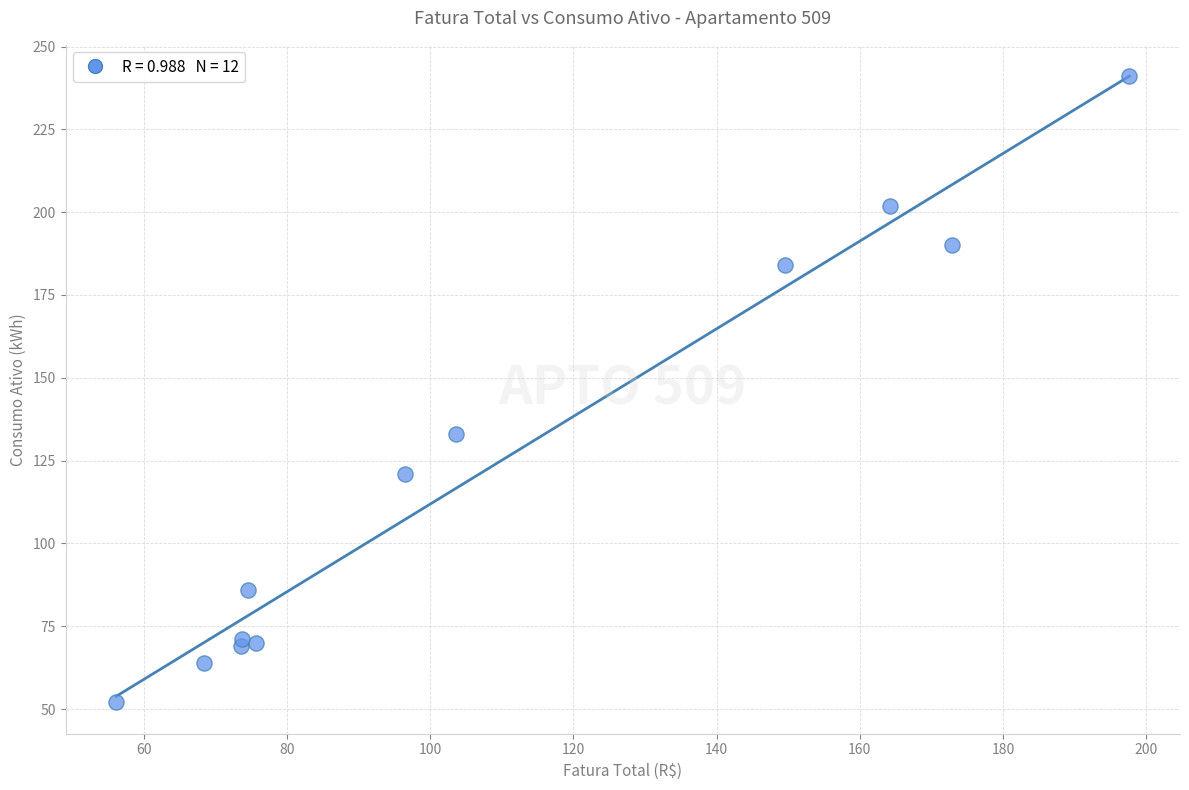

What Y value in the scatter plot is closest to 146?

133